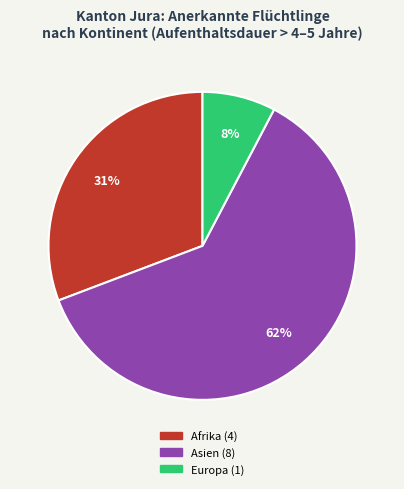

To the nearest percent, what is the average slice percentage?

33%